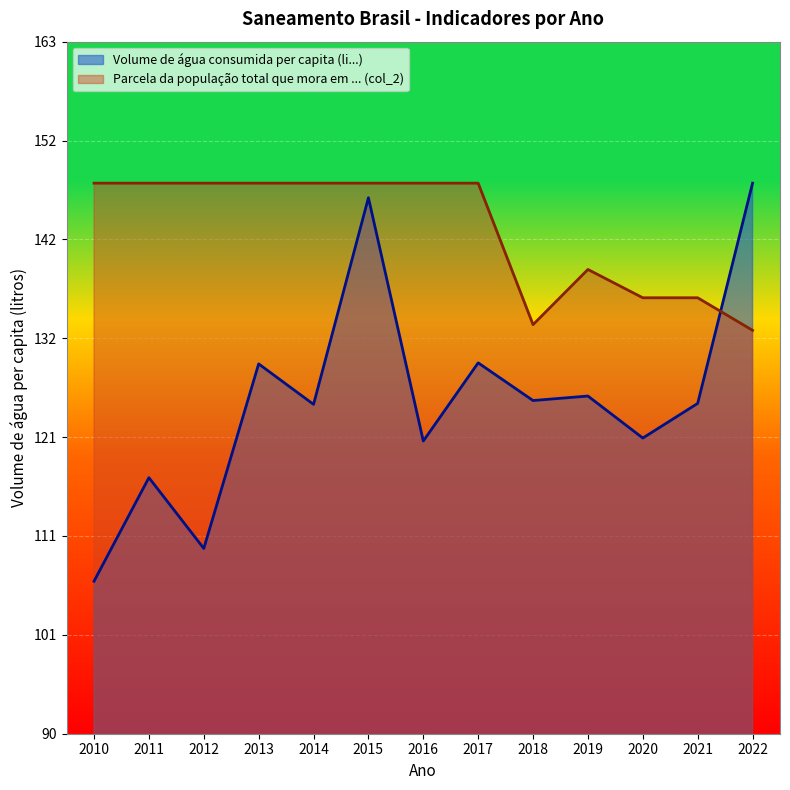

Reading left to right, what are all the values shown in this chart?

Volume de água consumida per capita (li...): 106.3	117.1	109.7	129.0	124.8	146.4	120.9	129.1	125.2	125.6	121.2	124.9	147.9
Parcela da população total que mora em ... (col_2): 147.9	147.9	147.9	147.9	147.9	147.9	147.9	147.9	133.1	138.9	135.9	135.9	132.5